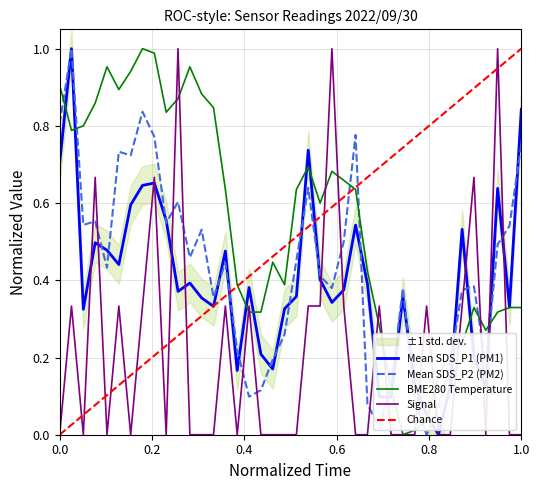

True or false: Signal and Mean SDS_P2 (PM2) cross at least once.

True